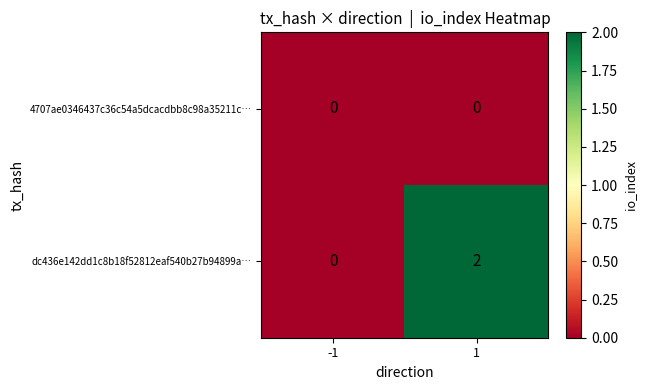

The value of 4707ae0346437c36c54a5dcacdbb8c98a35211c… at -1 is 0. True or false?

True